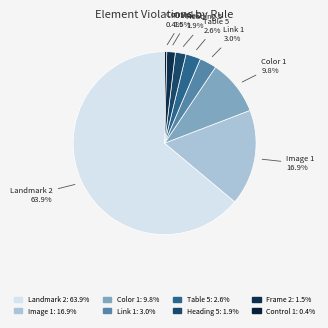

To the nearest percent, what is the difference between the largest and smallest slice percentages?

64%